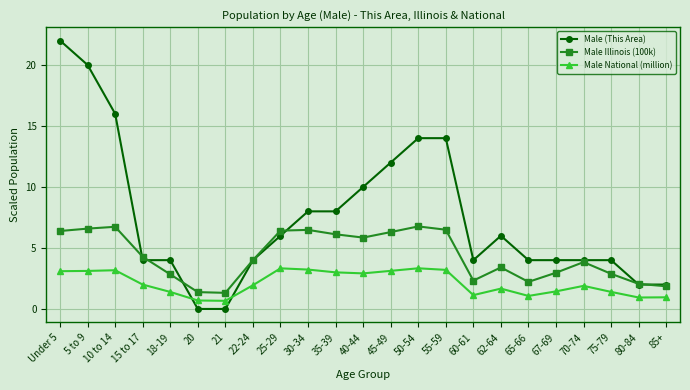

Is it true that Male (This Area) equals 28.1 at 5 to 9?

False